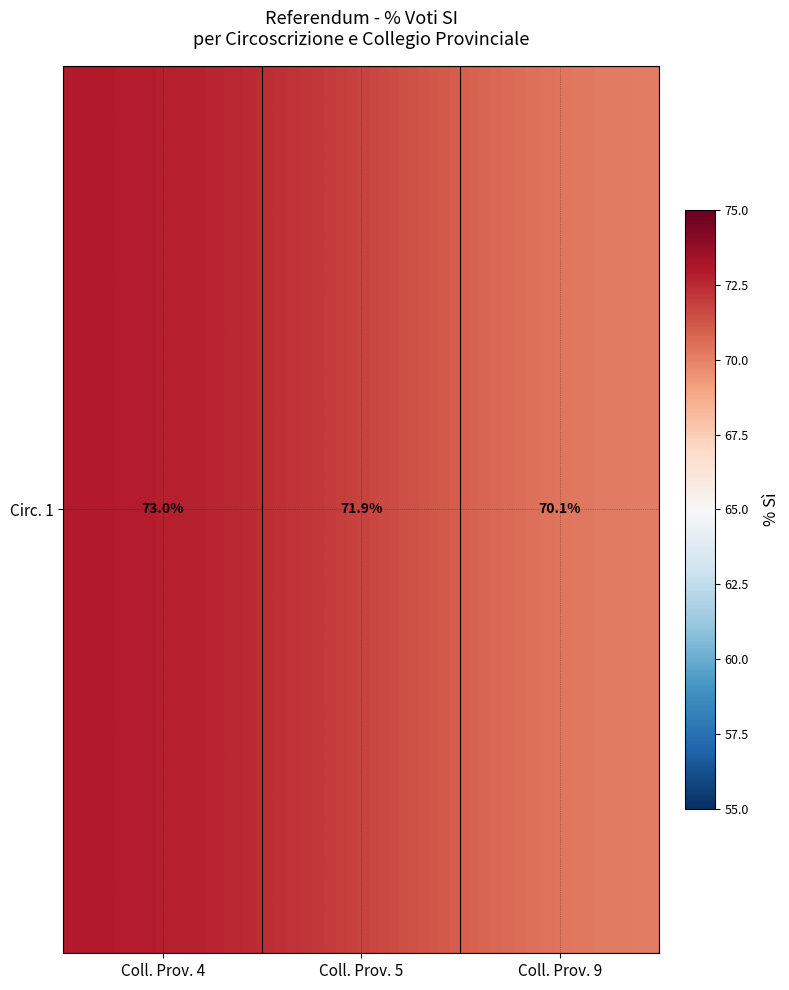

Which has a higher value, Coll. Prov. 5 or Coll. Prov. 4?

Coll. Prov. 4